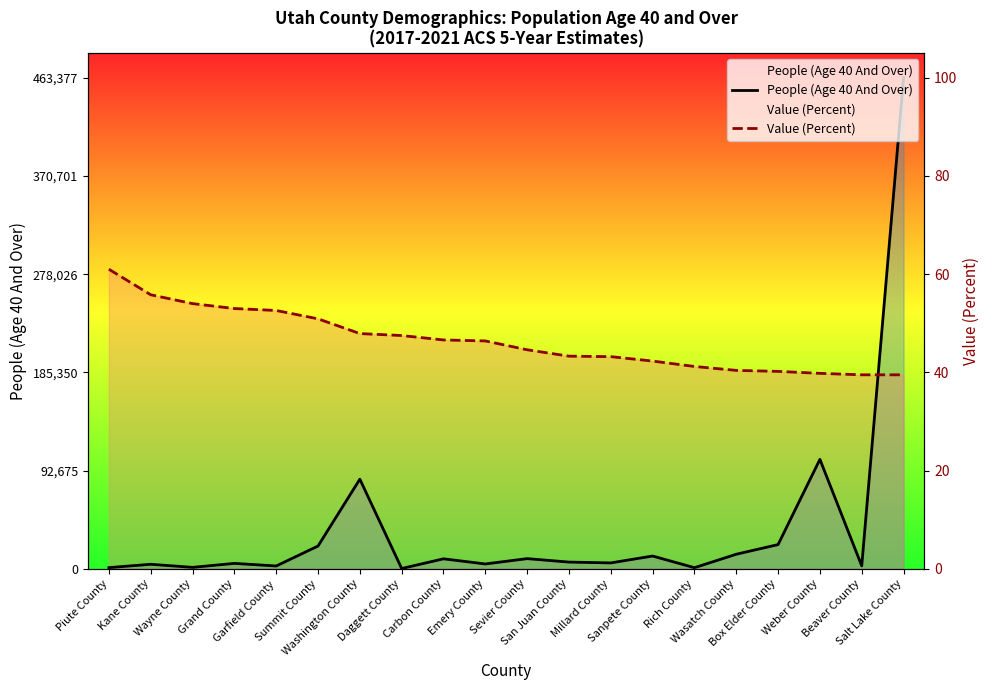

Rank the series at Beaver County from highest to lowest value.

Value (Percent), People (Age 40 And Over)